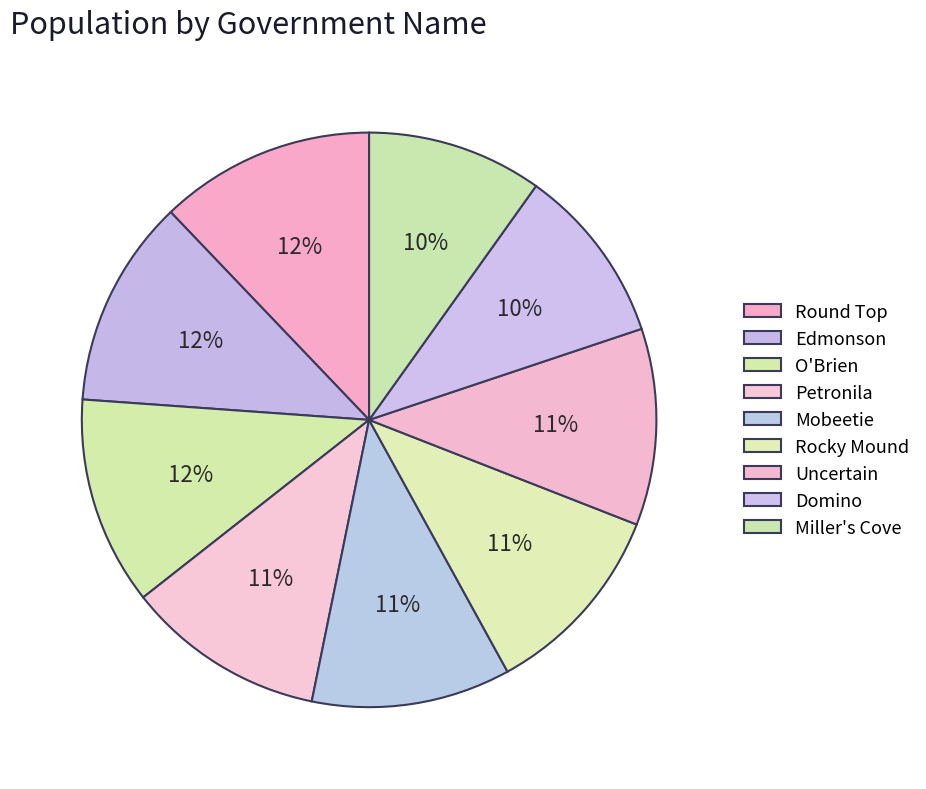

Is the sum of Miller's Cove and Rocky Mound greater than half?

No